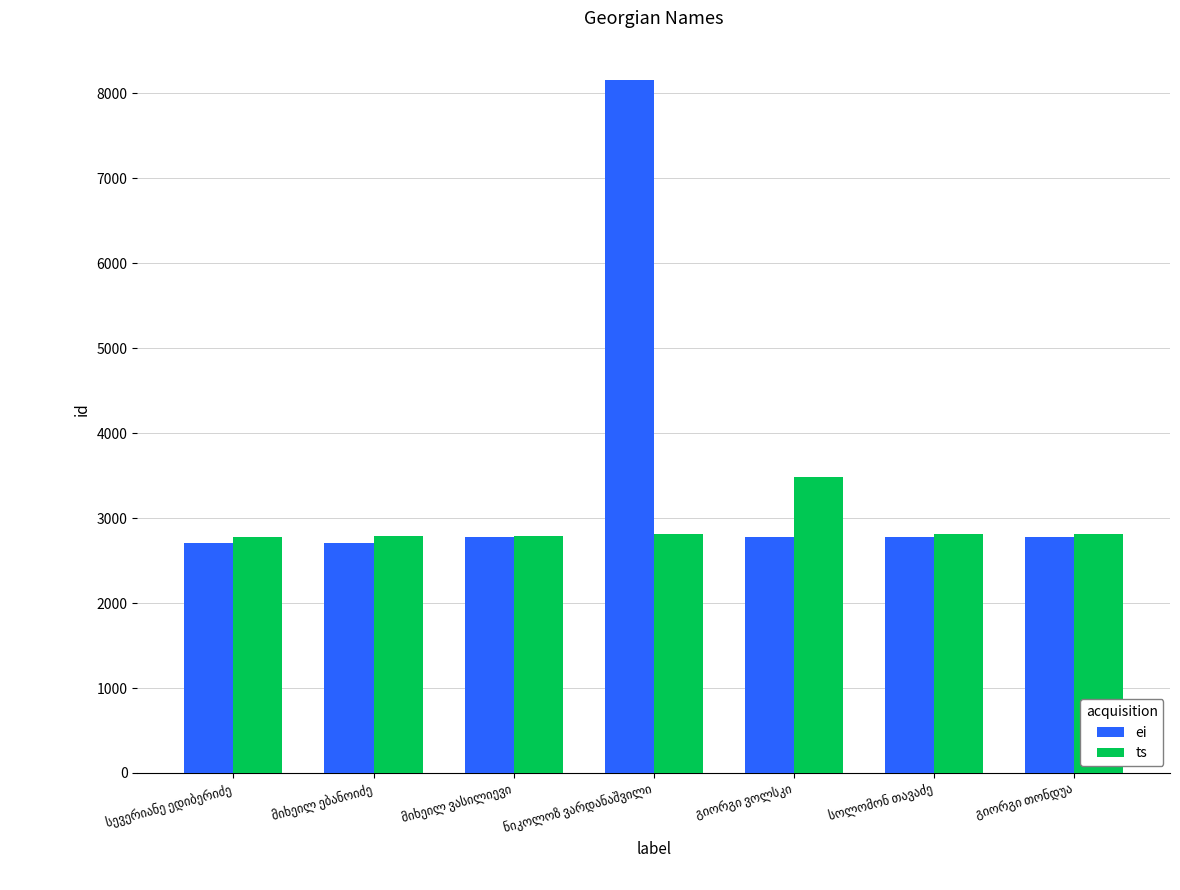

What is the maximum value for ei?

8164